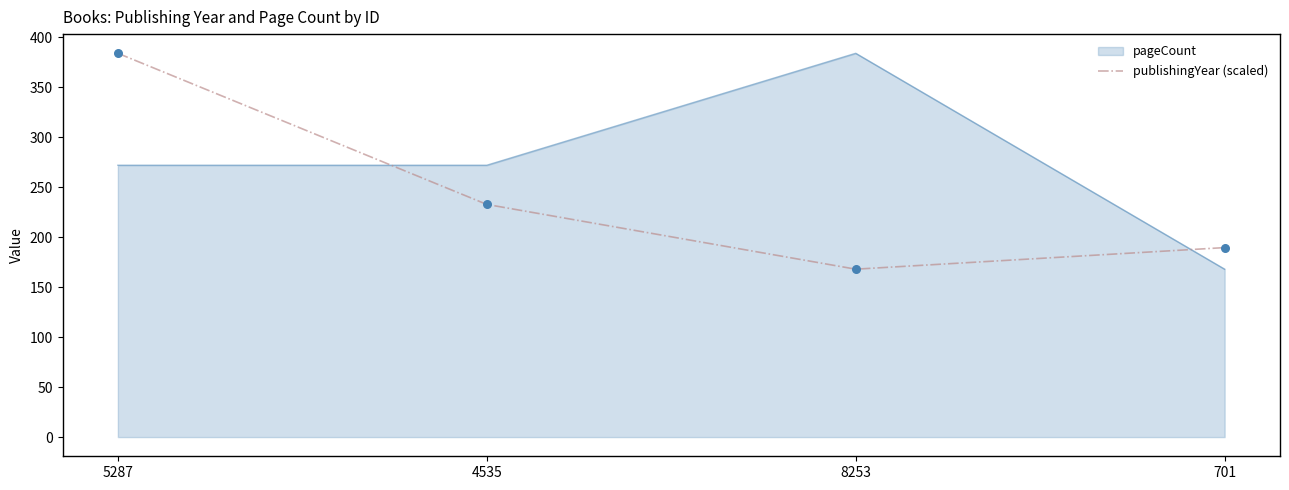

What is the spread (max minus min) of values at 4535?

39.2